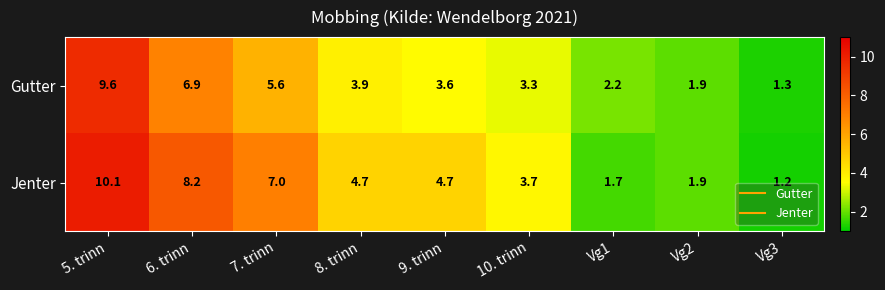

What is the total value across all series at Vg2?

3.8